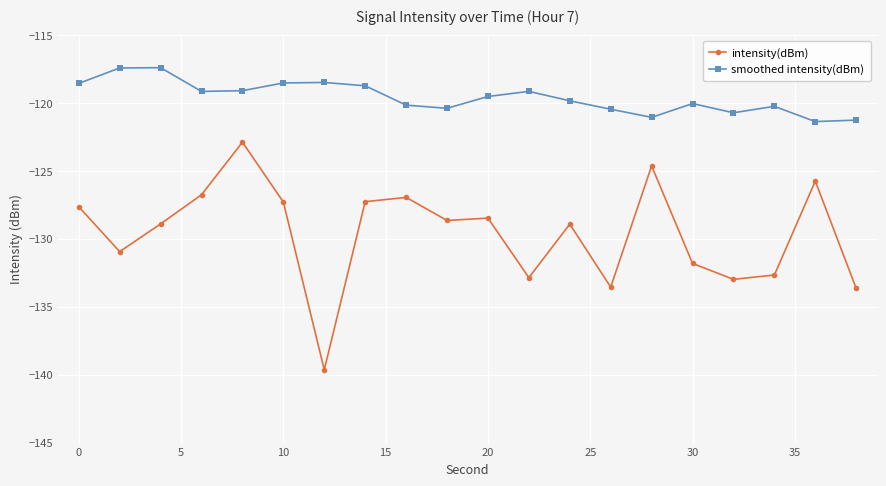

Which series has the widest spread of values?

intensity(dBm)